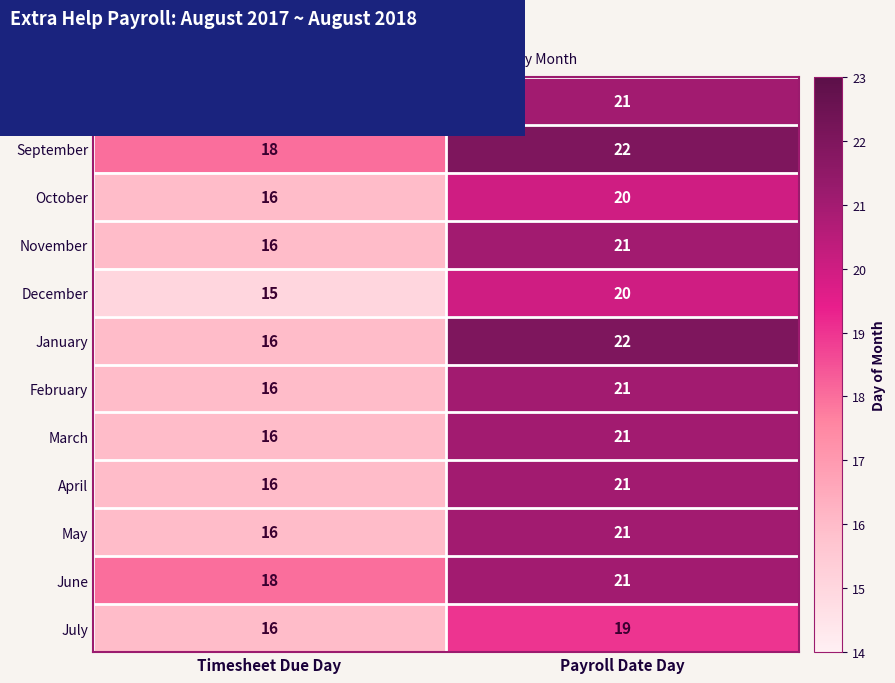

Between Timesheet Due Day and Payroll Date Day, which series saw the biggest shift?

January